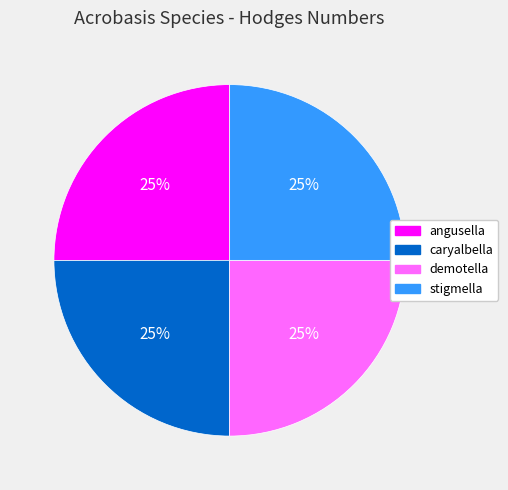

Does any single category account for the majority?

No